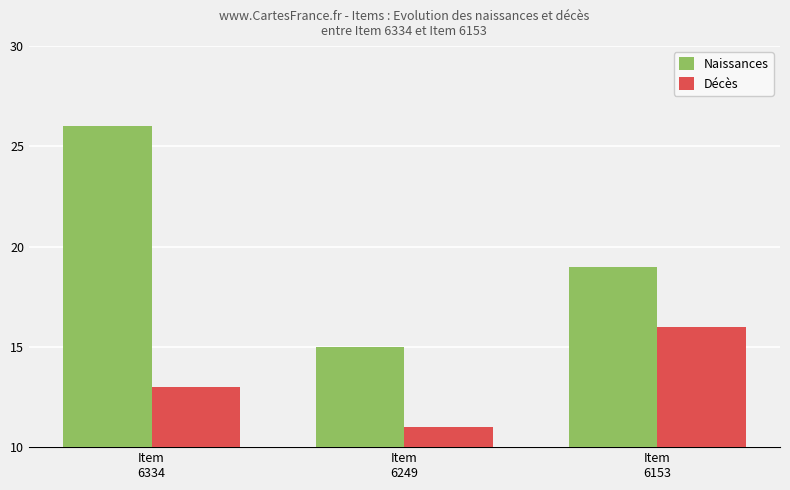

What is the difference between the highest and lowest values at Item
6249?

4